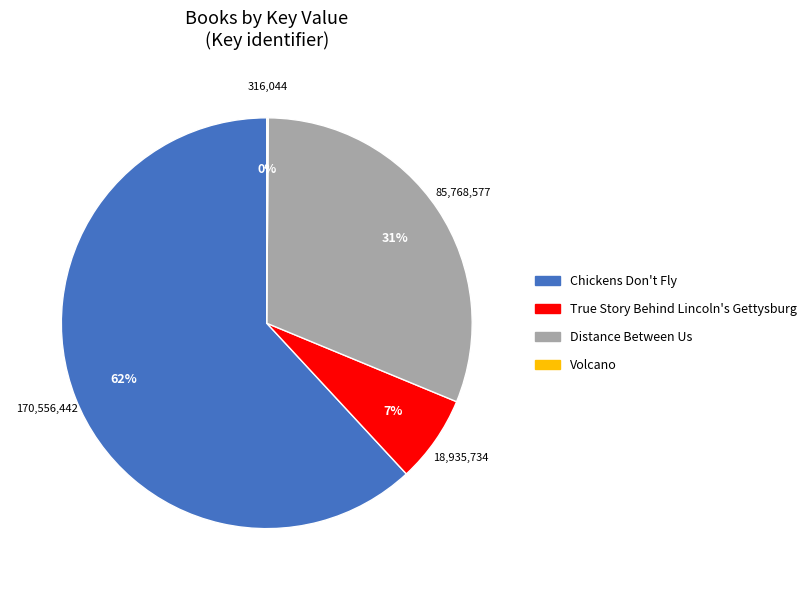

Is the sum of Distance Between Us and Chickens Don't Fly greater than half?

Yes